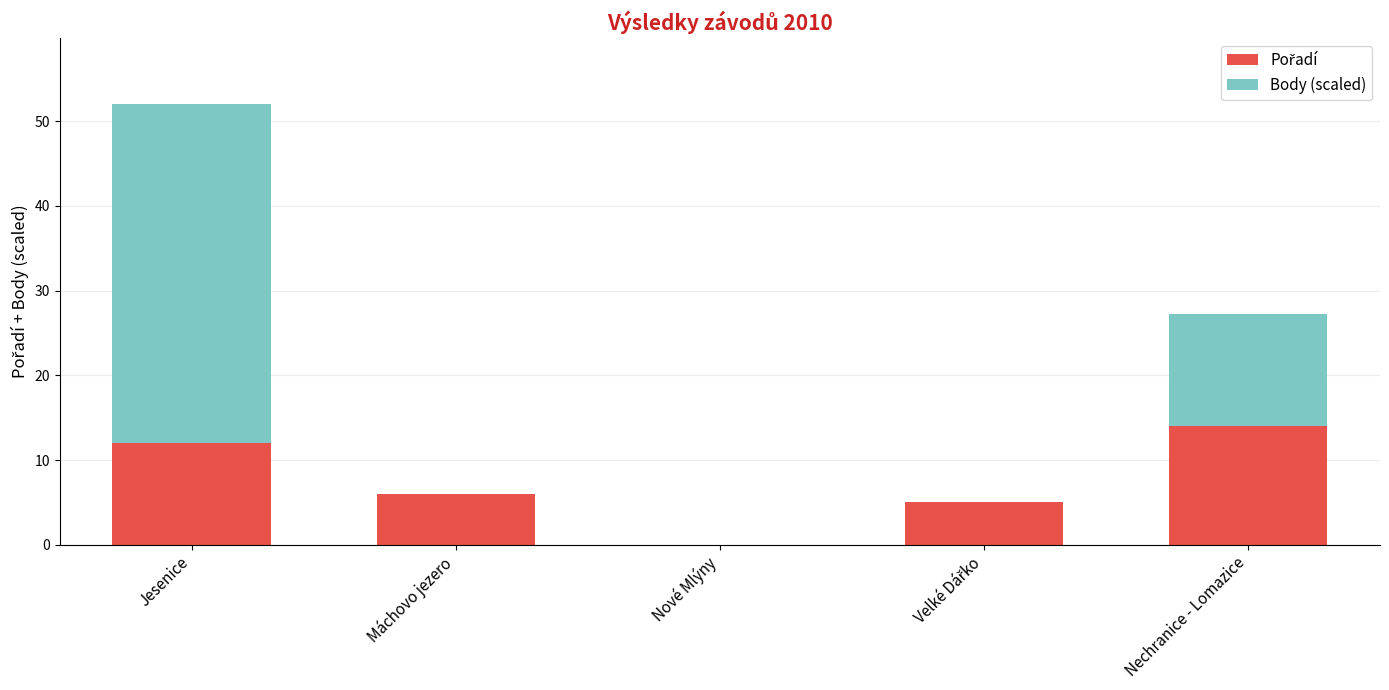

Rank the series at Máchovo jezero from highest to lowest value.

Pořadí, Body (scaled)